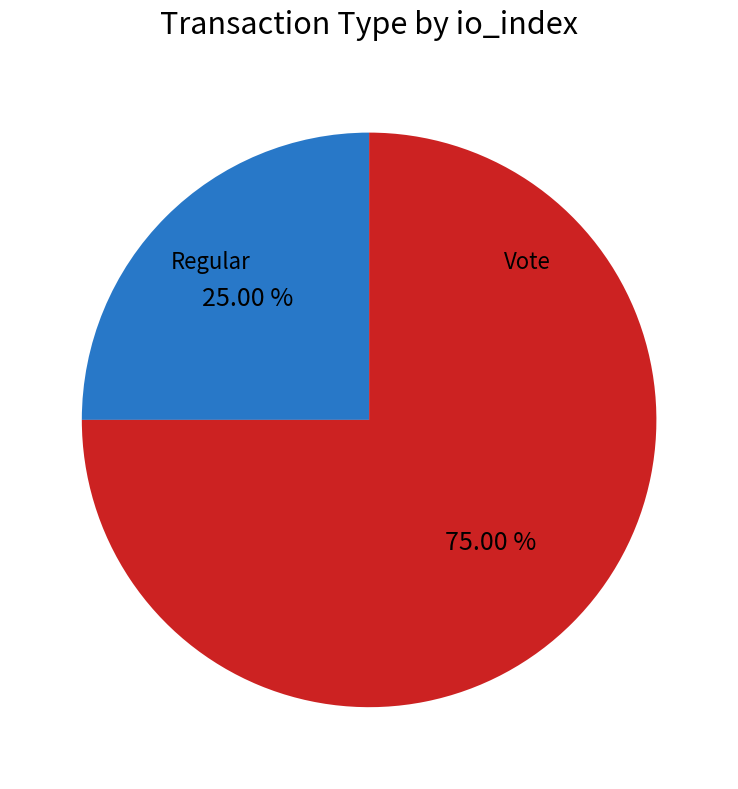

Does any single category account for the majority?

Yes